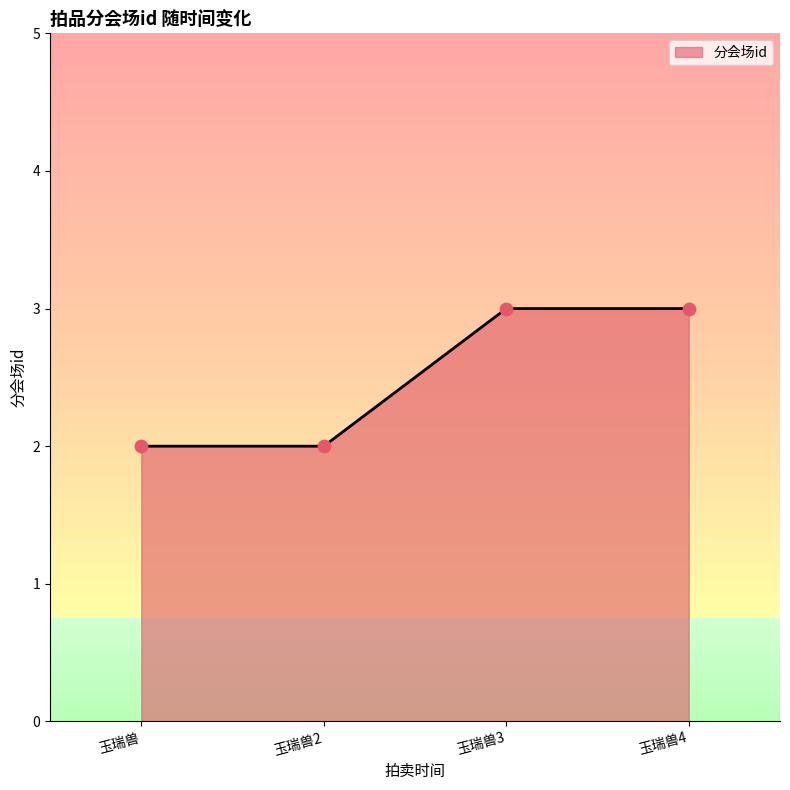

Approximately how many times larger is the value at 玉瑞兽3 compared to 玉瑞兽2?

1.5